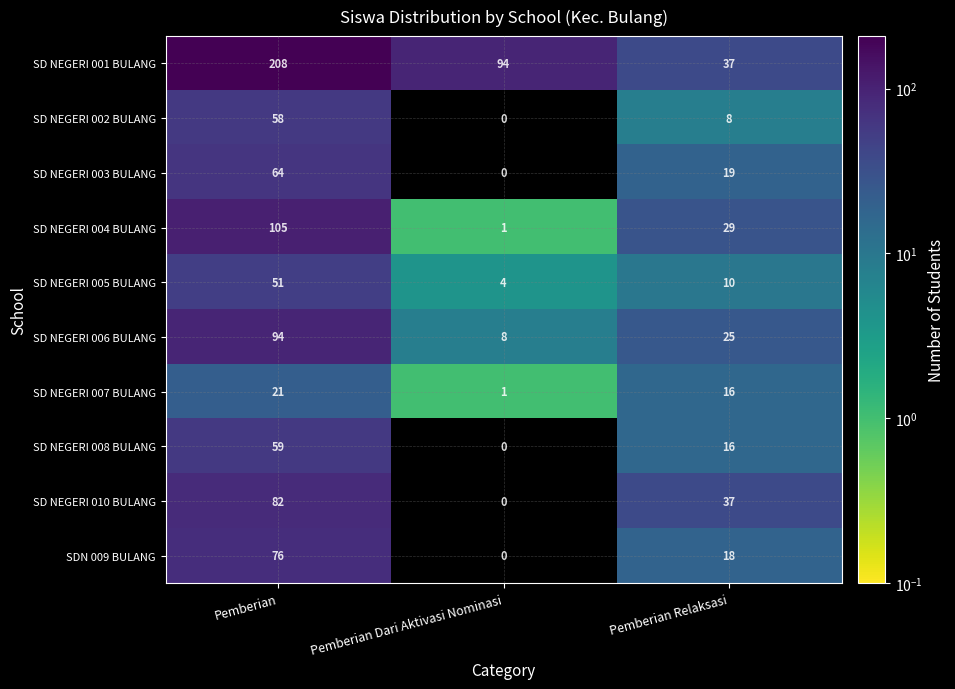

What is the sum of all SD NEGERI 002 BULANG values?

66